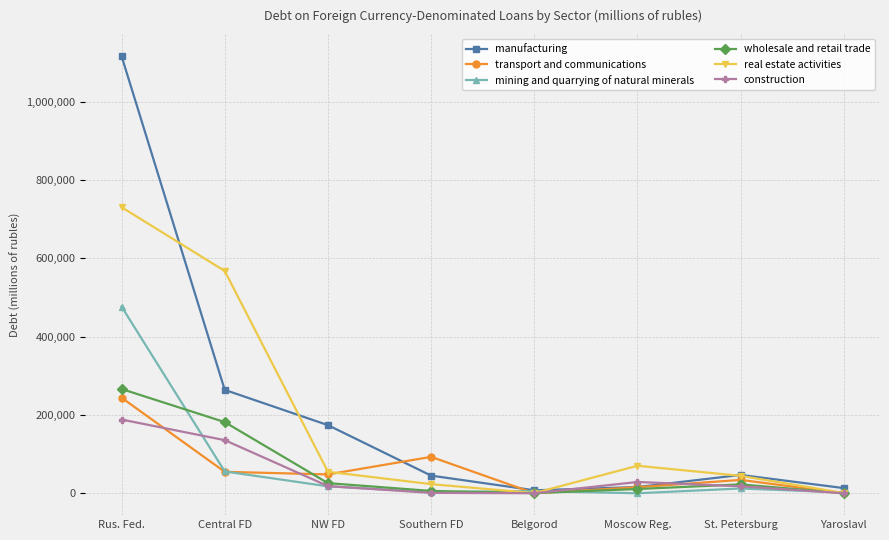

What is the label of the 4th point from the right?

Belgorod